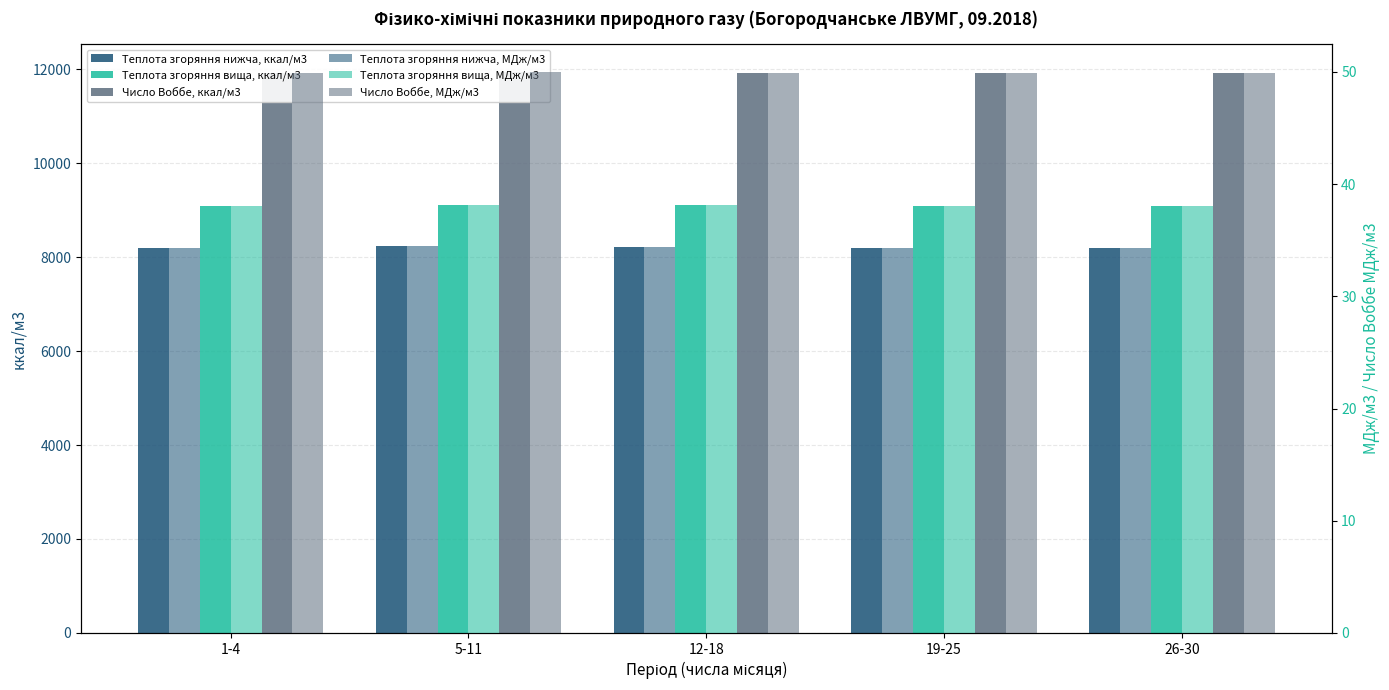

Rank the series at 26-30 from highest to lowest value.

Число Воббе, ккал/м3, Теплота згоряння вища, ккал/м3, Теплота згоряння нижча, ккал/м3, Число Воббе, МДж/м3, Теплота згоряння вища, МДж/м3, Теплота згоряння нижча, МДж/м3